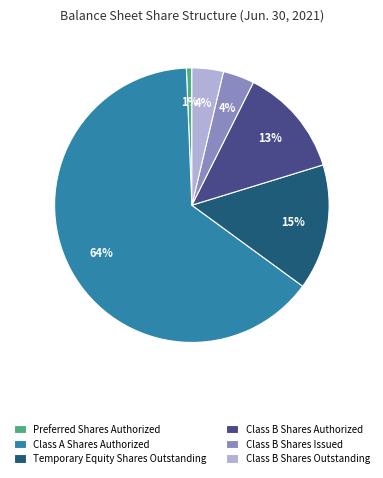

How many segments does this pie chart have?

6